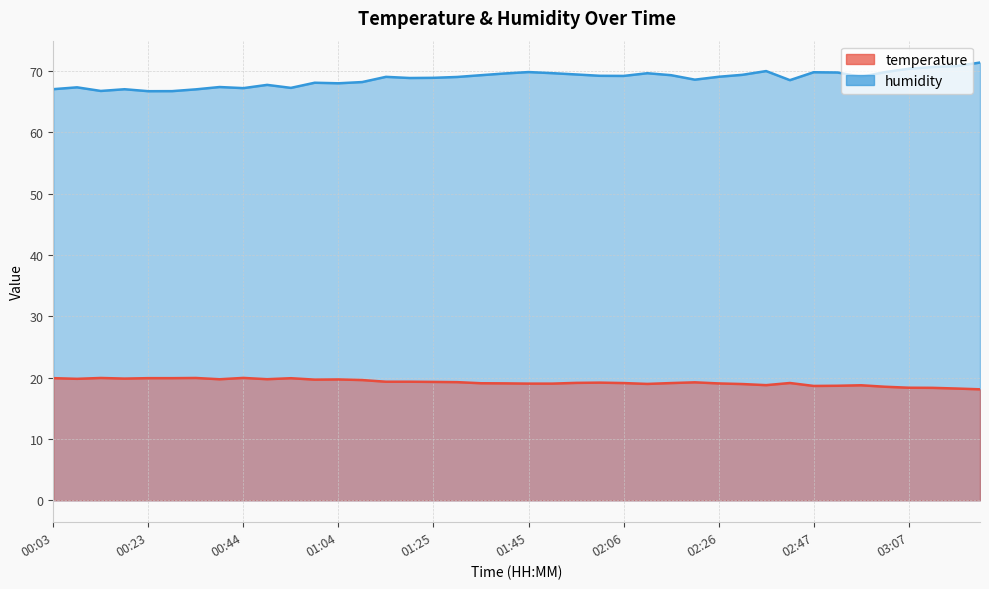

What is the difference between the second highest and second lowest values in the humidity series?

4.1